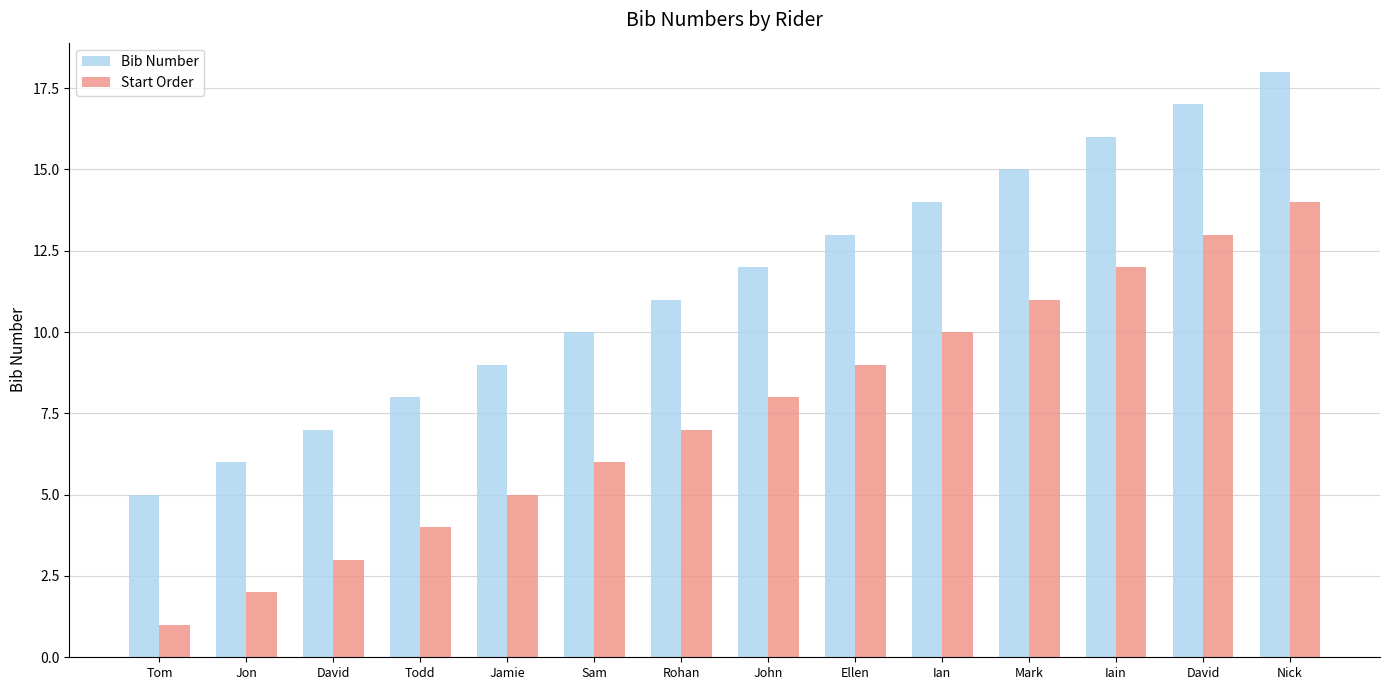

Are the bars grouped side by side (vs. stacked)?

Yes